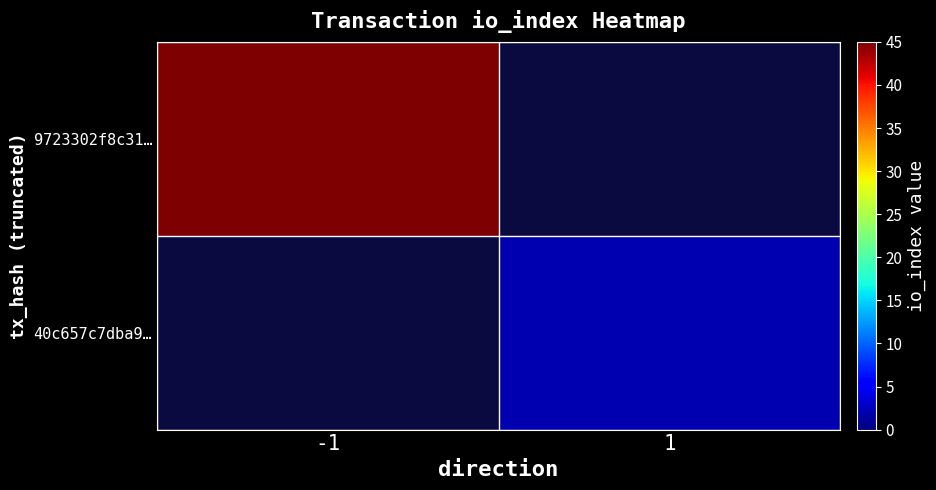

At -1, list the series in order from largest to smallest.

9723302f8c31…, 40c657c7dba9…